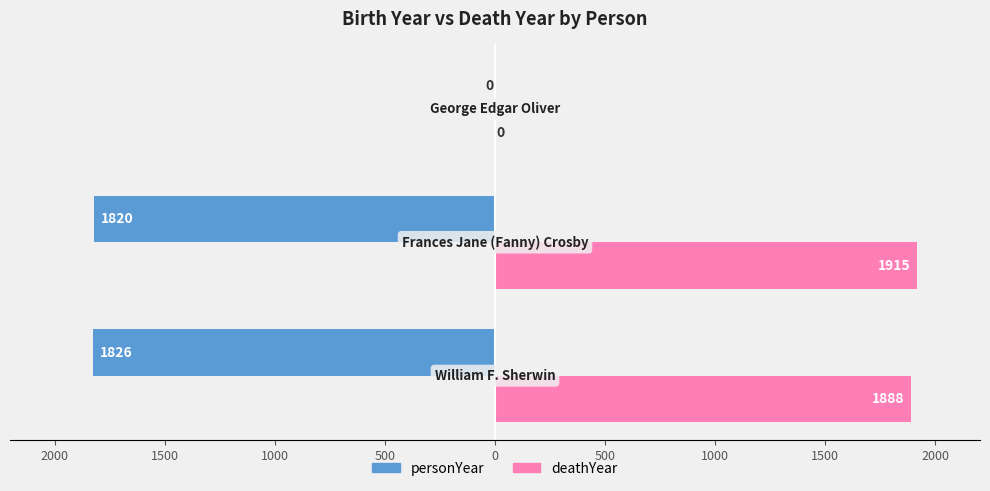

List the series in order of their overall mean, lowest first.

personYear, deathYear